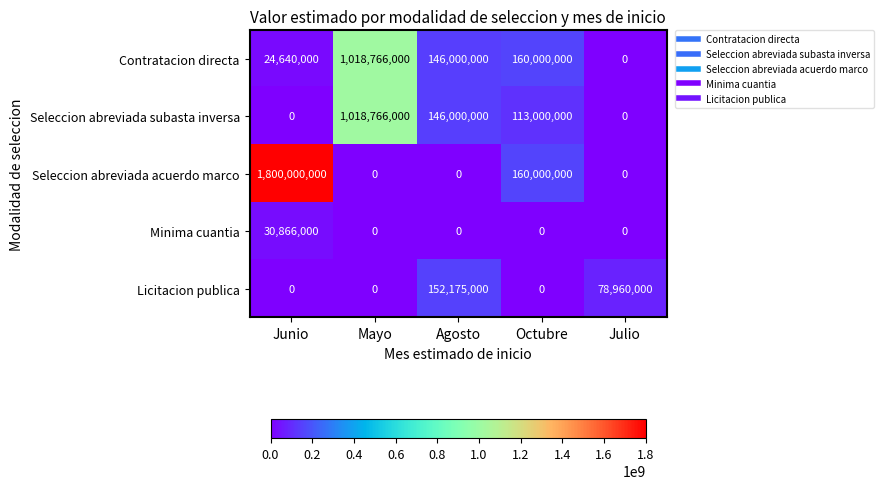

What is the maximum value shown in the chart?

1800000000